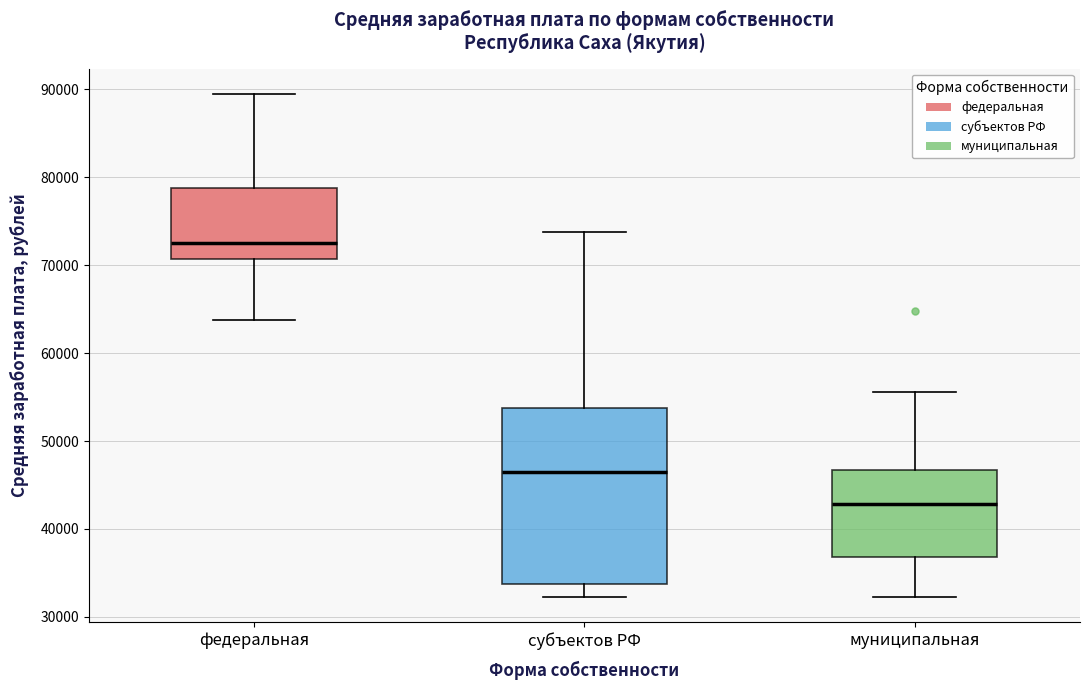

Comparing the boxes themselves (not the whiskers), which one is the tallest?

субъектов РФ